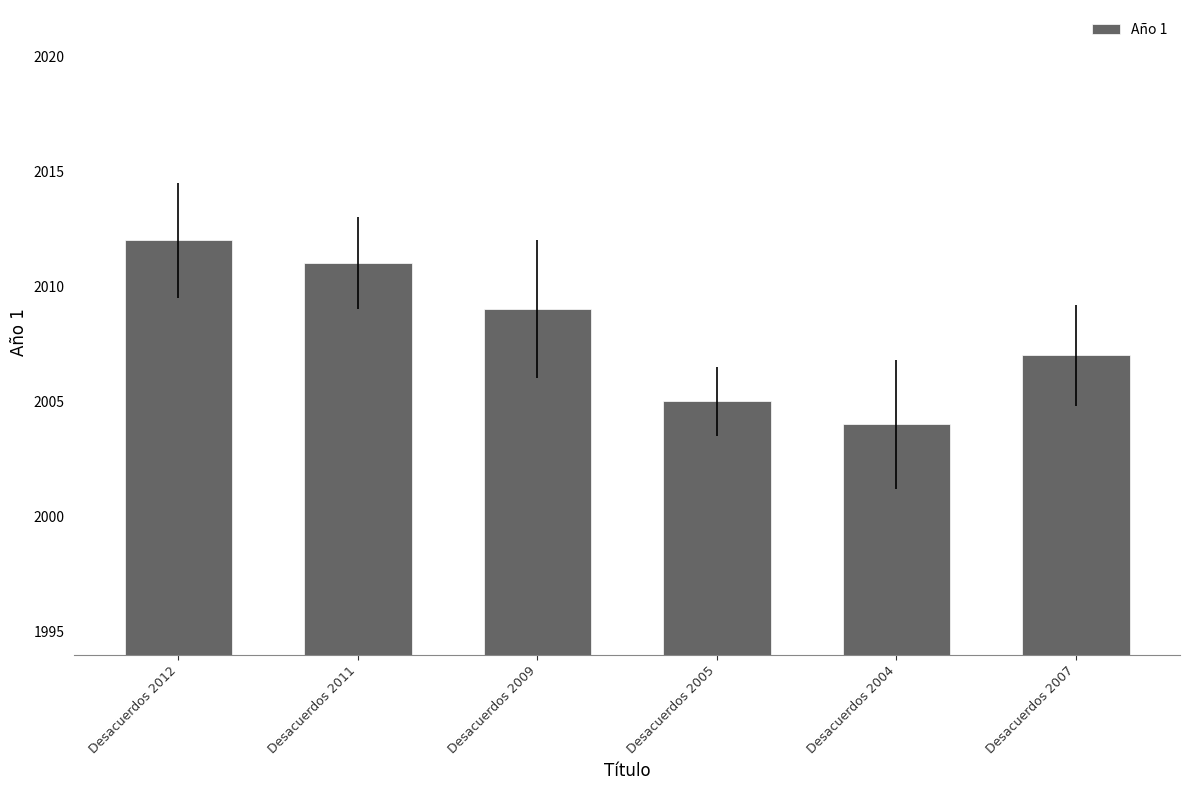

Approximately how many times larger is the value at Desacuerdos 2007 compared to Desacuerdos 2004?

1.0